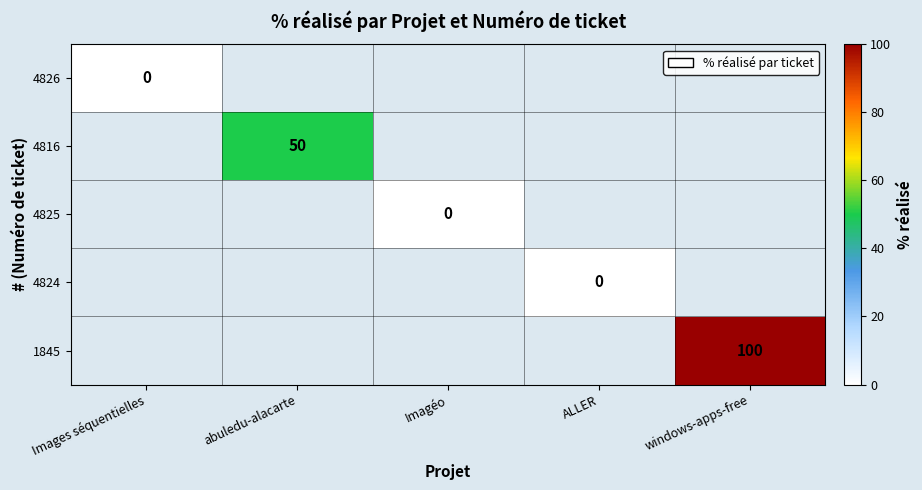

Rank the series at ALLER from lowest to highest value.

4826, 4816, 4825, 4824, 1845